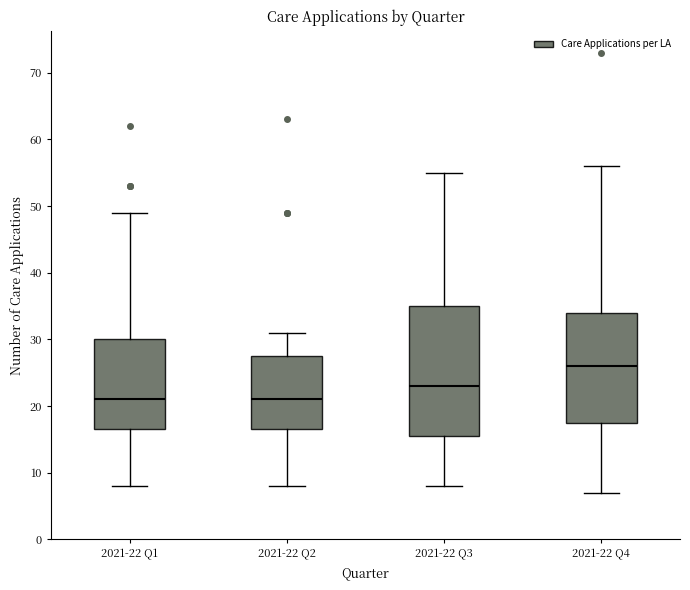

Comparing the boxes themselves (not the whiskers), which one is the tallest?

2021-22 Q3